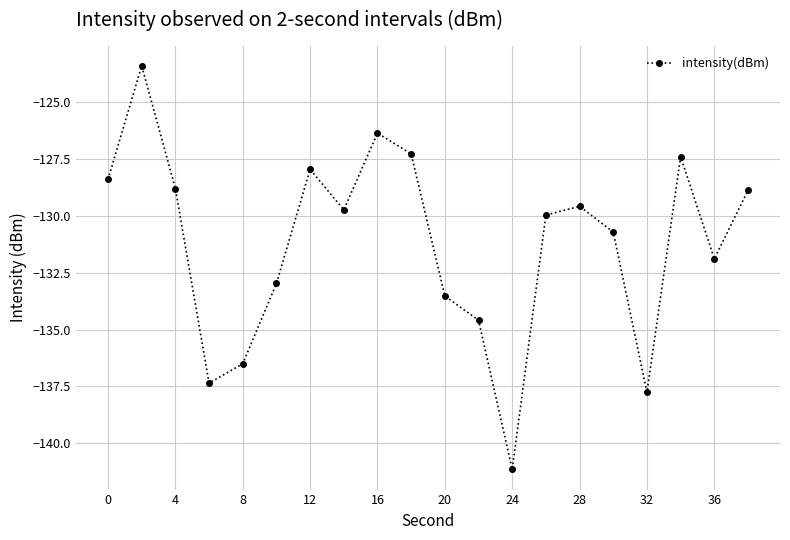

What is the difference between the maximum and minimum values?

17.8